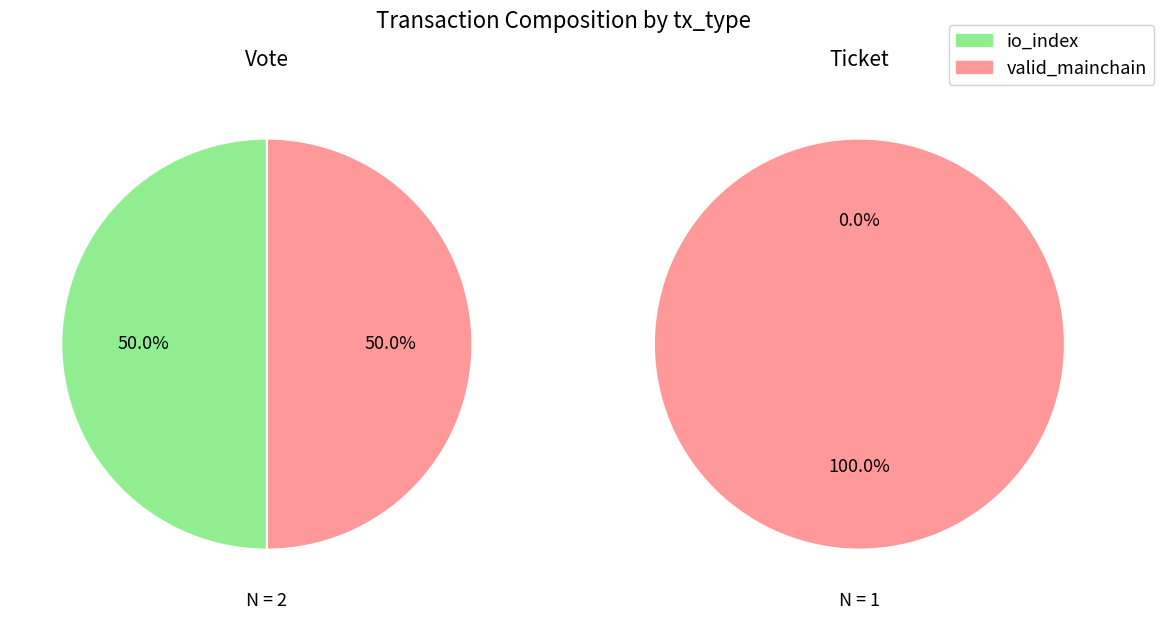

Does io_index account for over 50% of the chart?

No